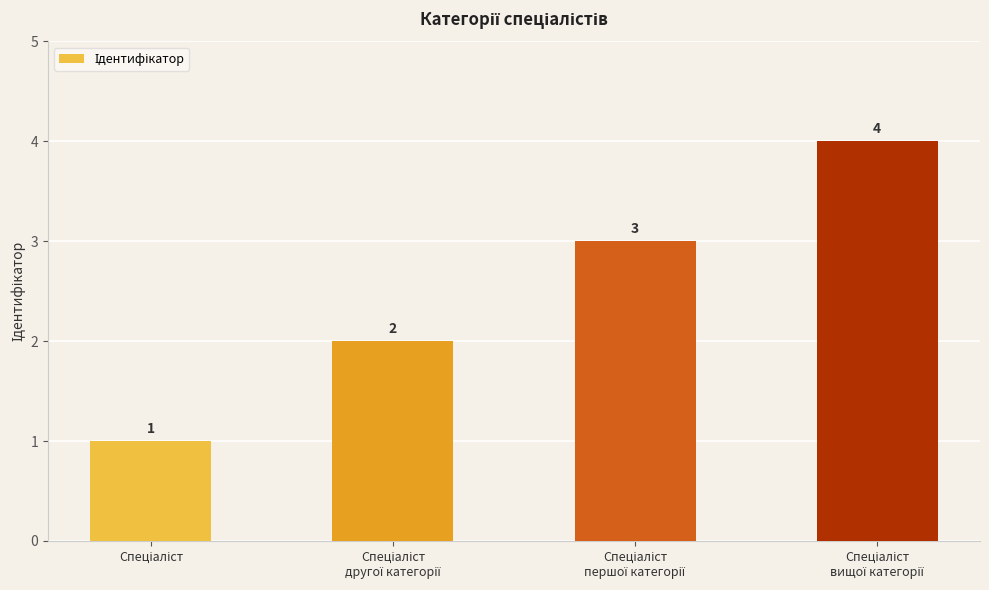

How many values are between 2 and 4?

3